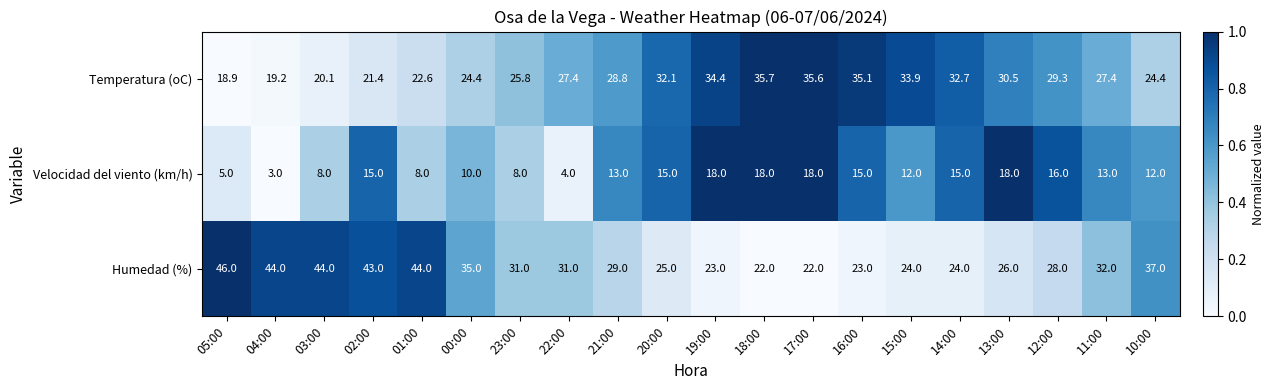

How many series are shown in this chart?

3